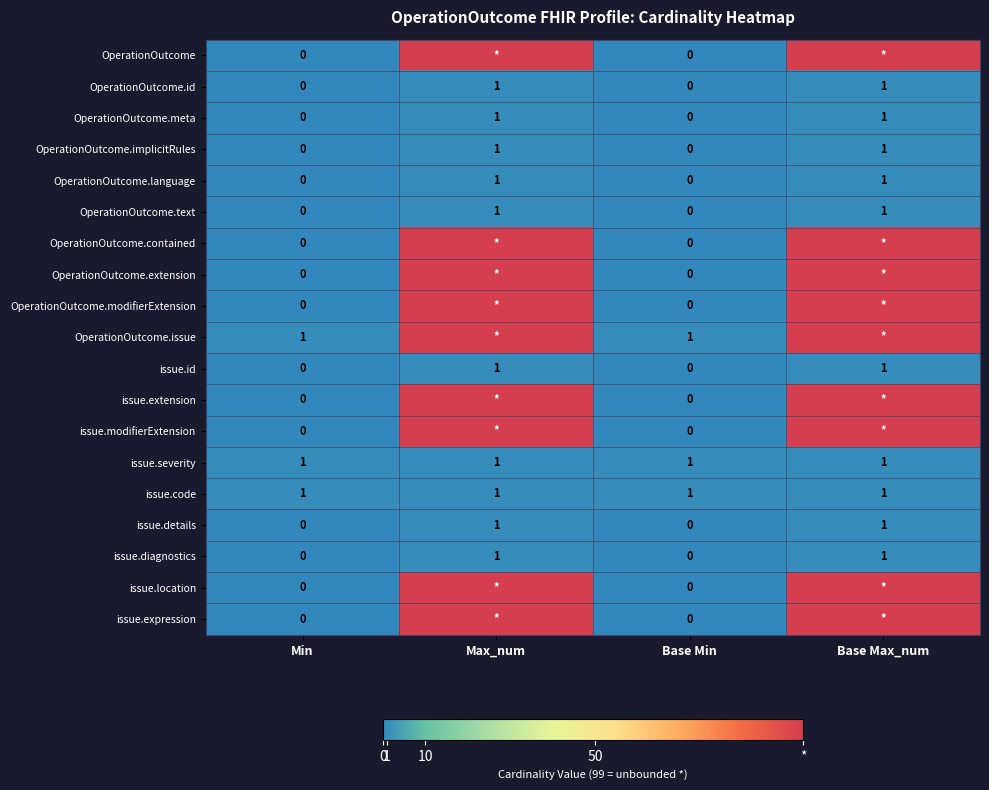

Is it true that issue.details equals 0 at Min?

True